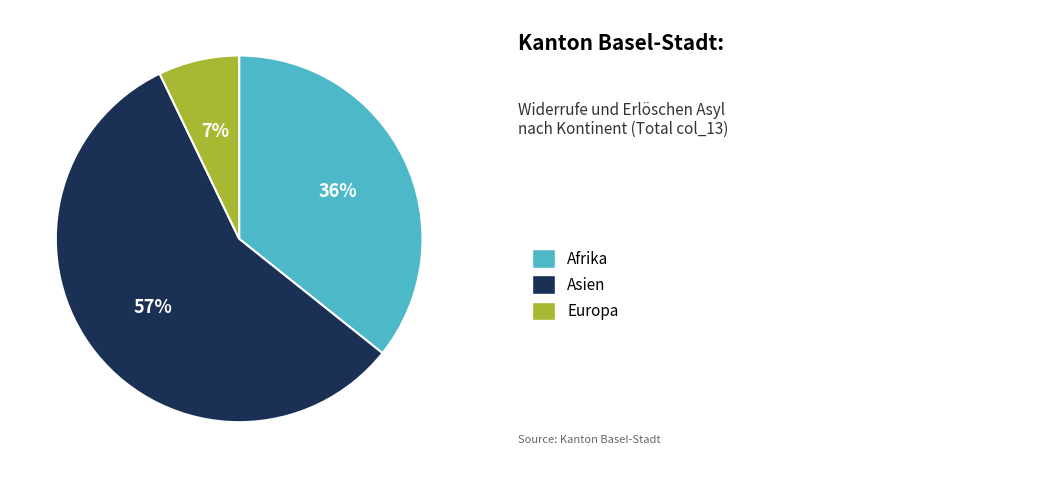

To the nearest percent, what is the average slice percentage?

33%